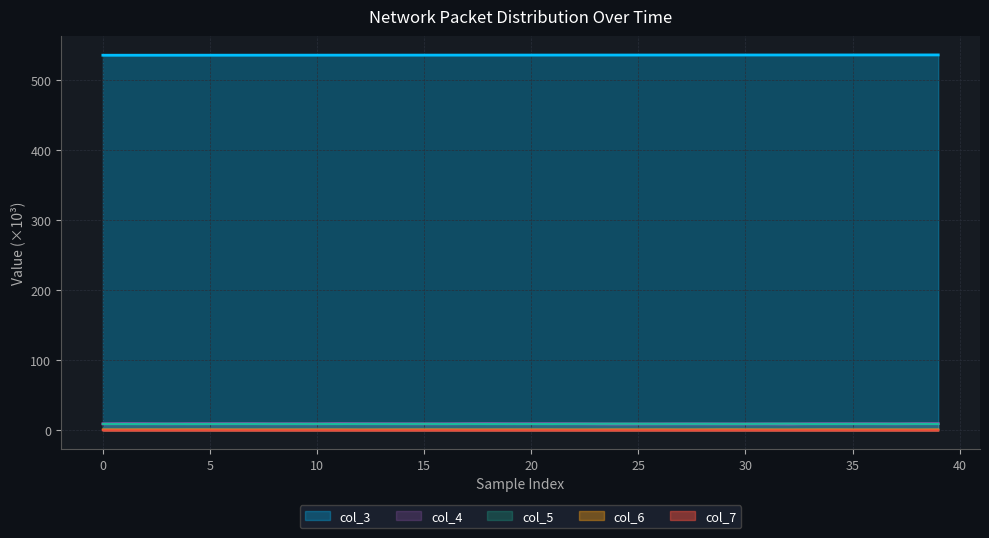

Rank the series at 19 from highest to lowest value.

col_3, col_4, col_5, col_6, col_7